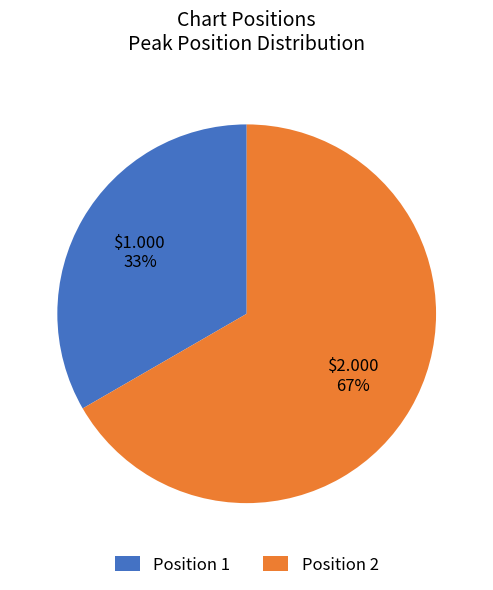

What is the smallest slice in the pie chart?

Position 1